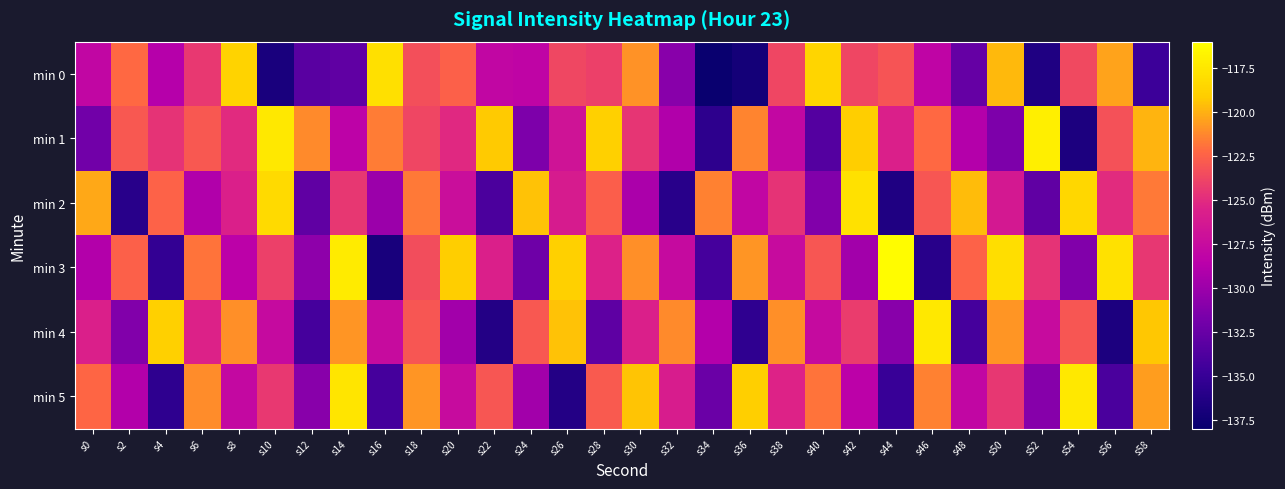

Which series has the widest spread of values?

min 3